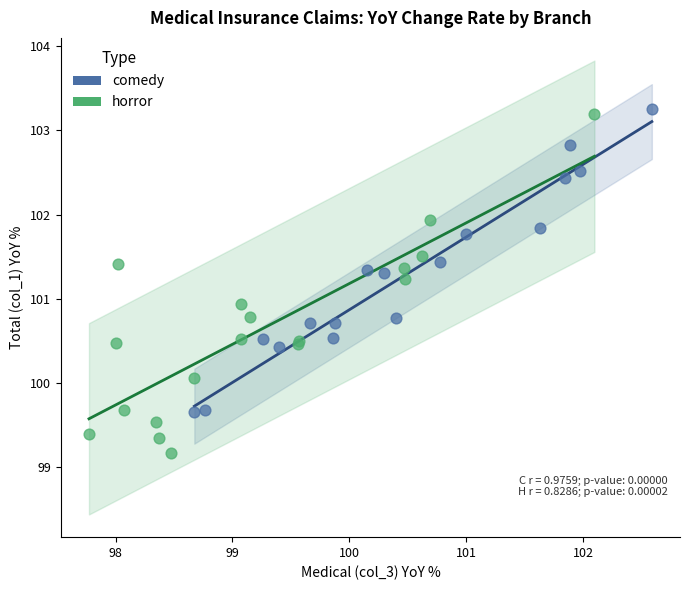

Which series reaches the minimum Y coordinate?

horror